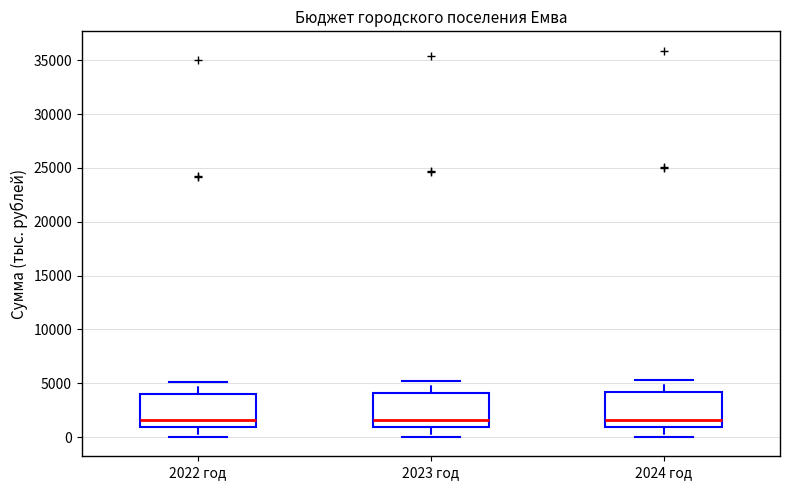

Reading left to right, transcribe this box plot: for each box, give where its median line is, the range the box spans, and where its two whiskers end, as read against the y-axis. The values are not printed on the chart, so give them approximately, as read against the axis.

2022 год: median 1500, box 1000 to 4000, whiskers 0 to 5000
2023 год: median 1500, box 1000 to 4000, whiskers 0 to 5000
2024 год: median 1500, box 1000 to 4000, whiskers 0 to 5500